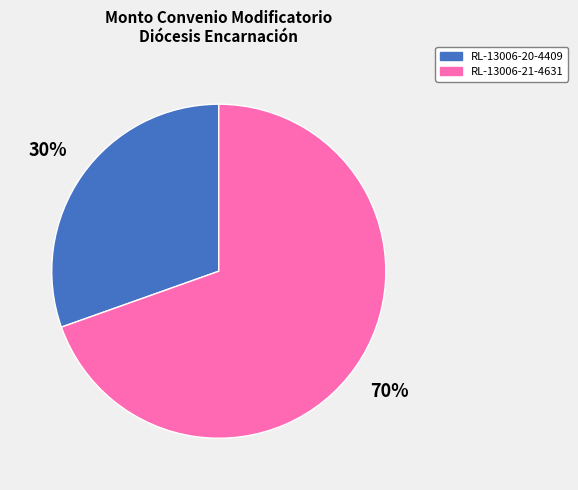

What is the largest slice in the pie chart?

RL-13006-21-4631